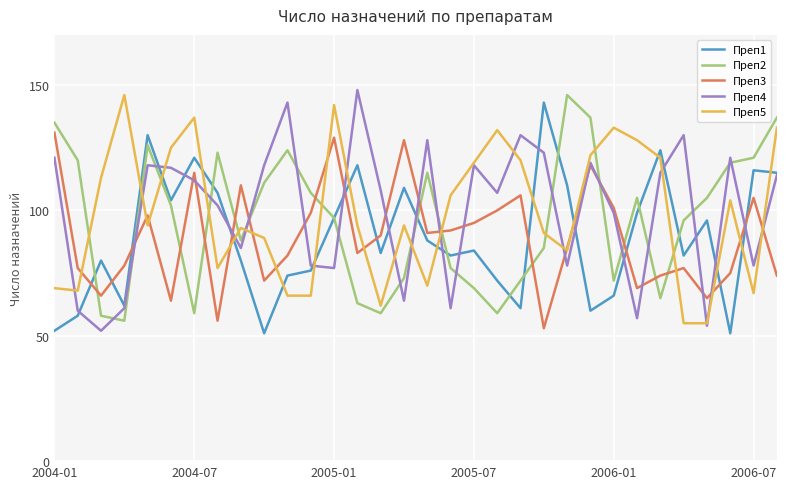

Which series has the largest range (max minus min)?

Преп4